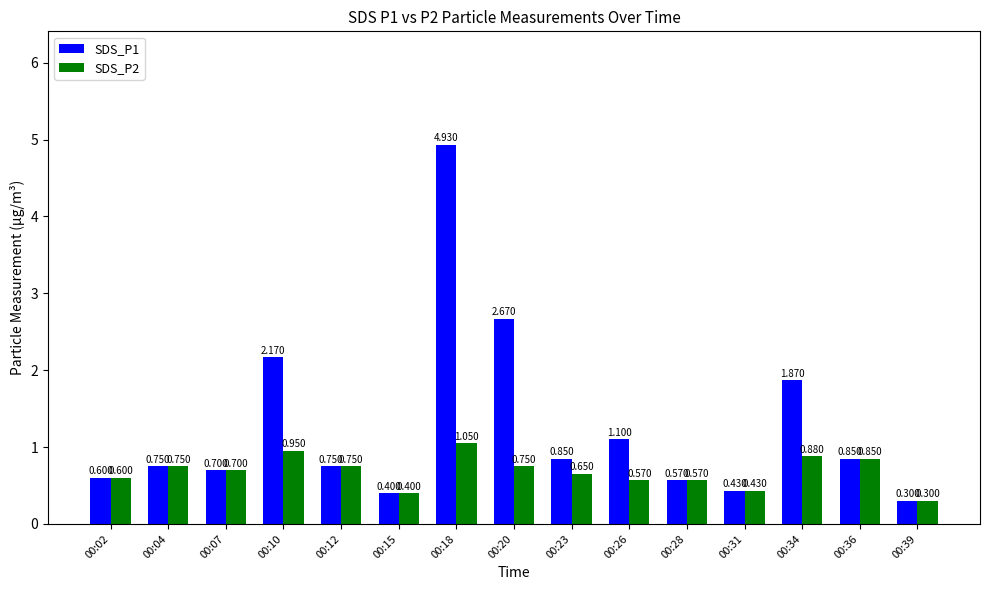

The value of SDS_P1 at 00:23 is 0.4. True or false?

False